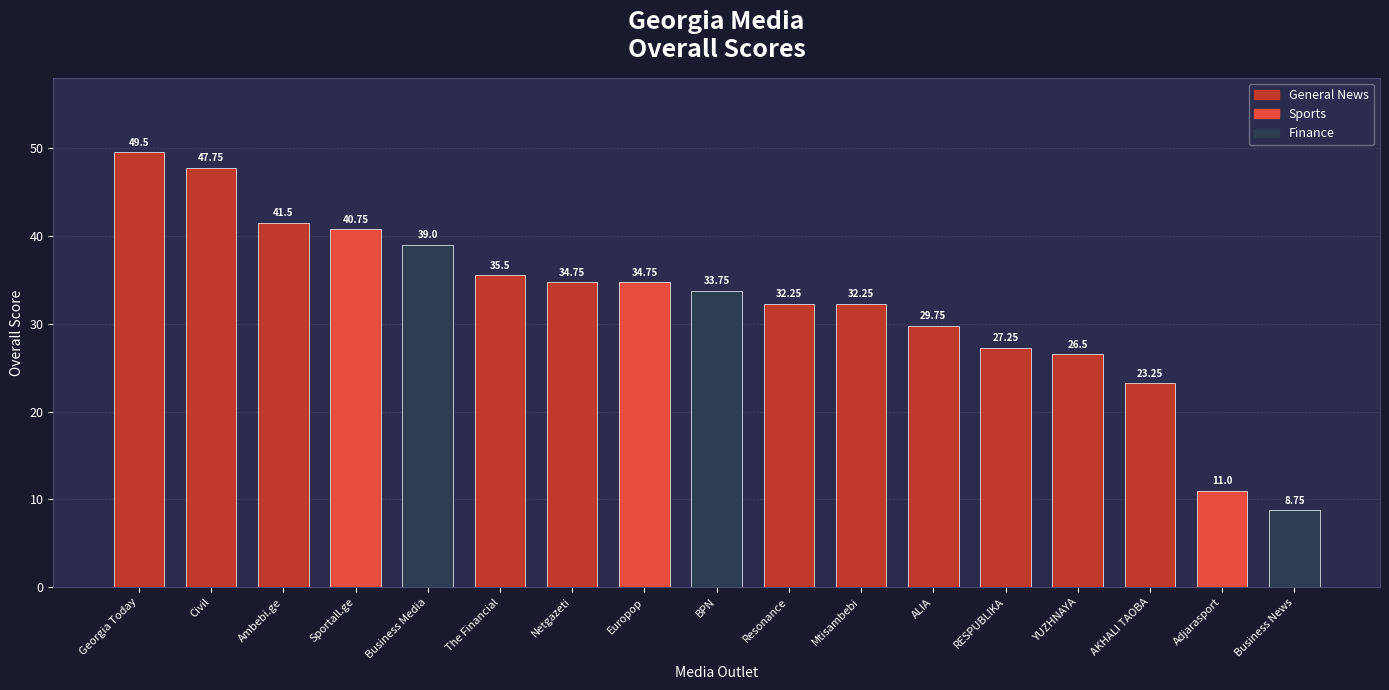

What is the ratio of the value at Adjarasport to the value at AKHALI TAOBA?

0.5